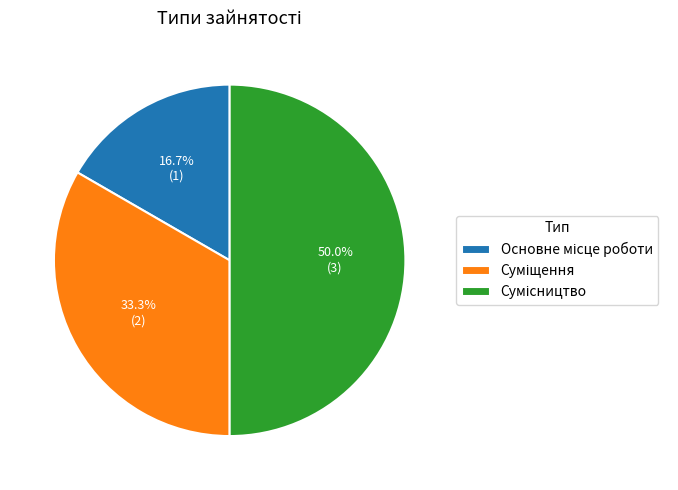

To the nearest percent, what portion does Суміщення represent?

33%